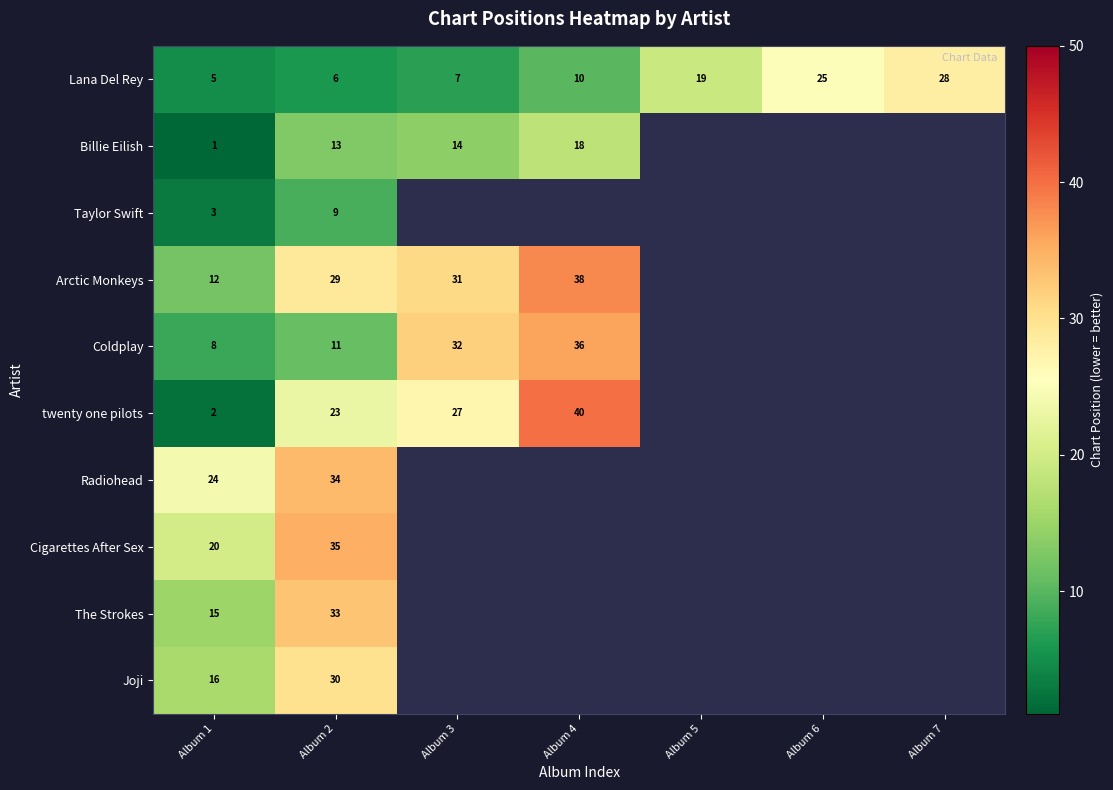

At which label does Lana Del Rey reach its peak?

Album 7